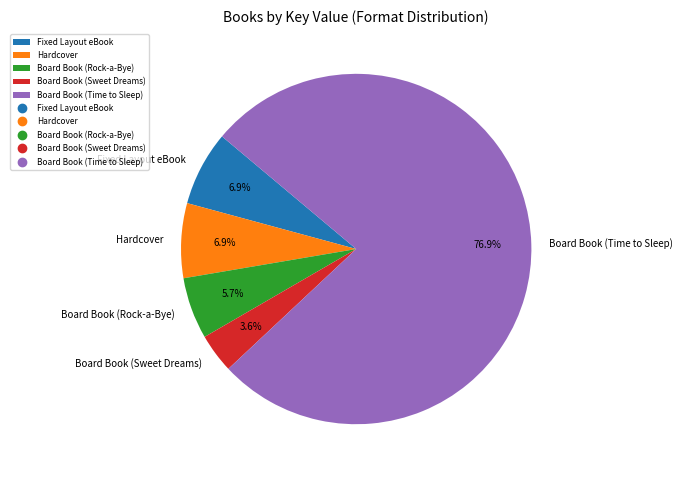

What is the majority slice?

Board Book (Time to Sleep)